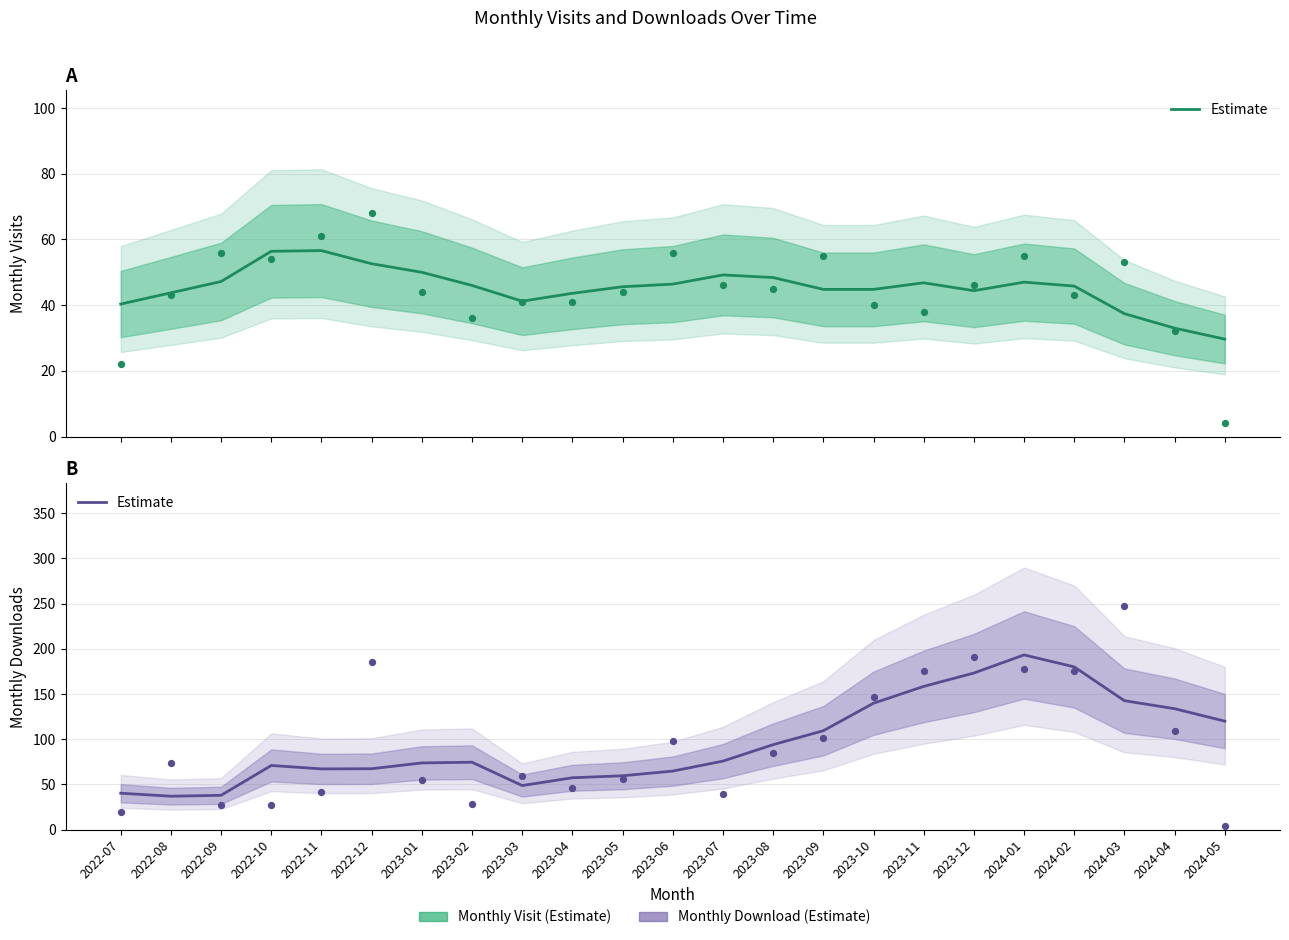

What is the change in value from 2023-01 to 2023-06?

-9.0